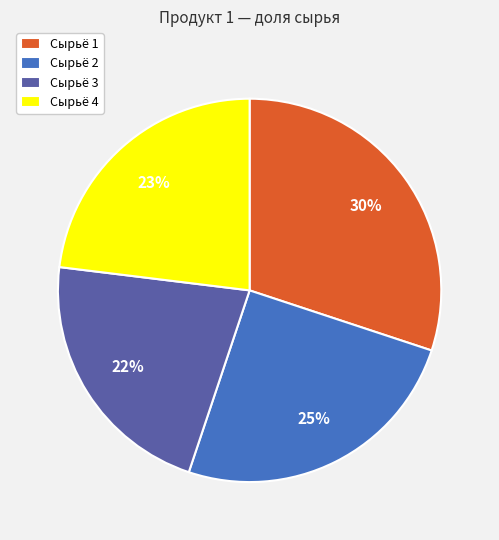

True or false: Сырьё 3 accounts for 10% of the total.

False